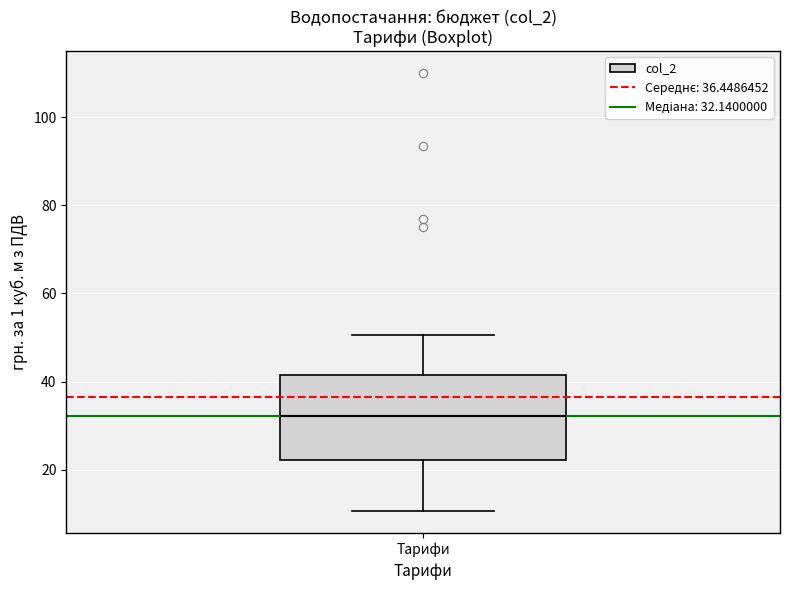

Transcribe this box plot: give where the median line is, the range the box spans, and where the two whiskers end, as read against the y-axis. The values are not printed on the chart, so give them approximately, as read against the axis.

median 32, box 22 to 42, whiskers 10 to 50